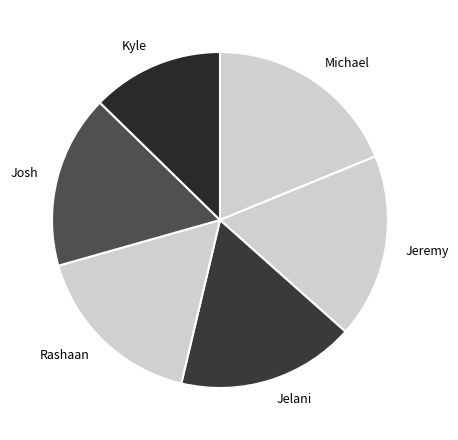

Does Jeremy represent more than half of the total?

No